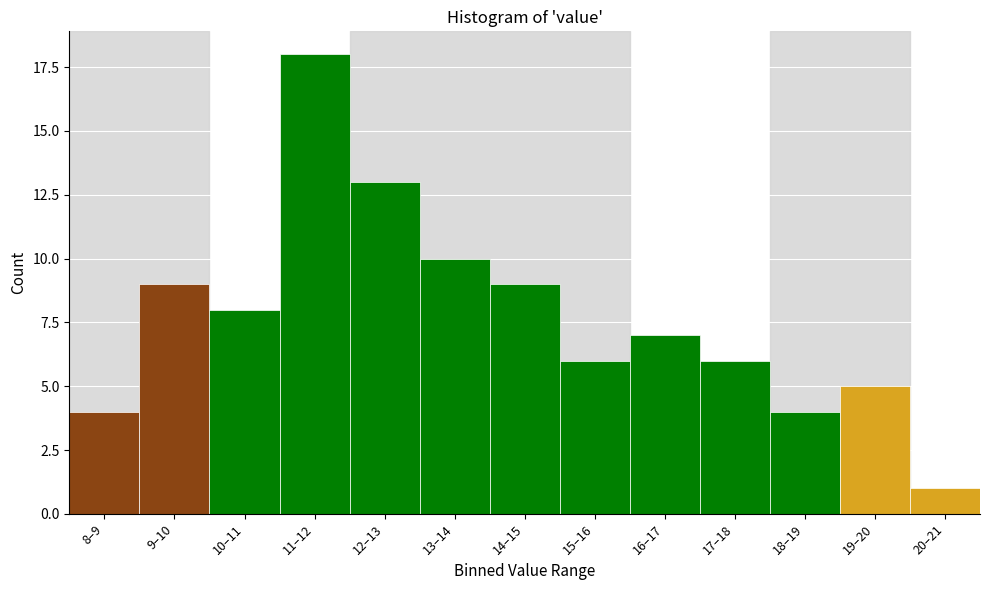

Reading left to right, list all the values displayed in this chart.

4	9	8	18	13	10	9	6	7	6	4	5	1